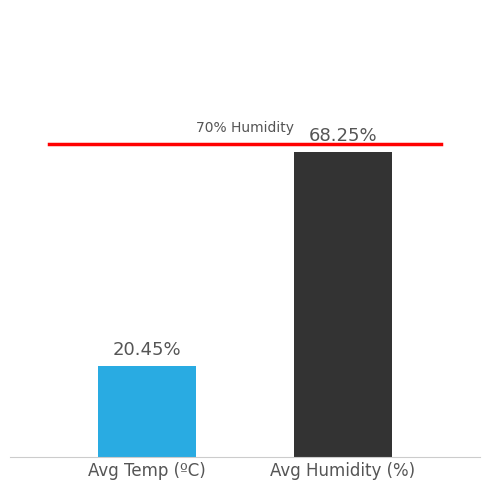

The value of Humidité (%) at 20:00 is 107.3. True or false?

False